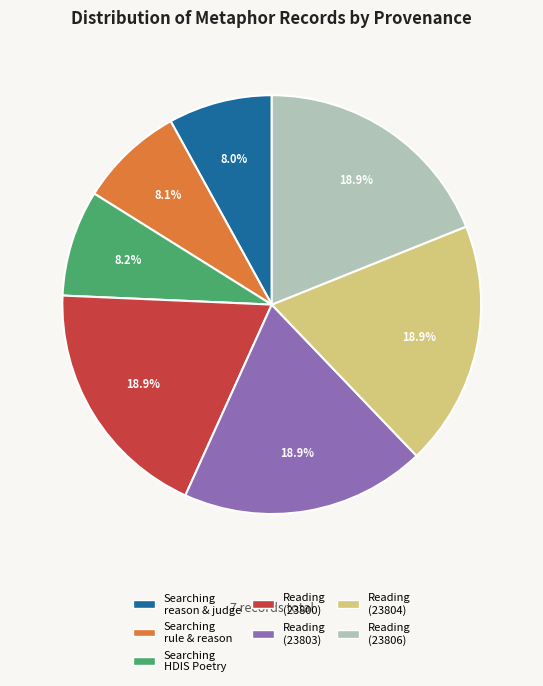

Is there any slice that represents more than half of the pie?

No